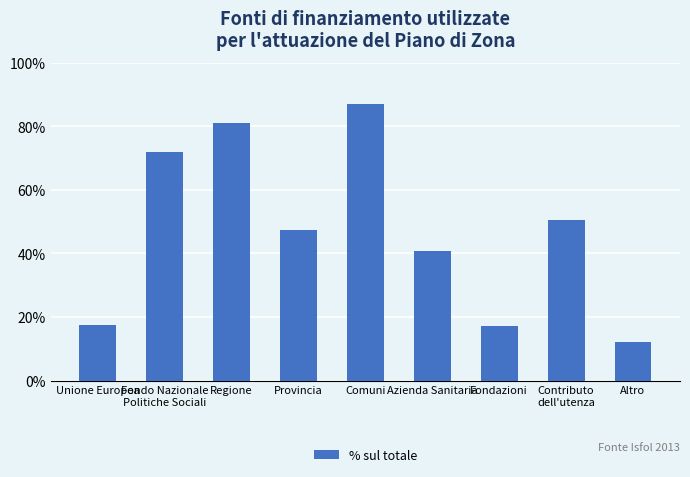

Rank the categories by value from highest to lowest.

Comuni, Regione, Fondo Nazionale
Politiche Sociali, Contributo
dell'utenza, Provincia, Azienda Sanitaria, Unione Europea, Fondazioni, Altro